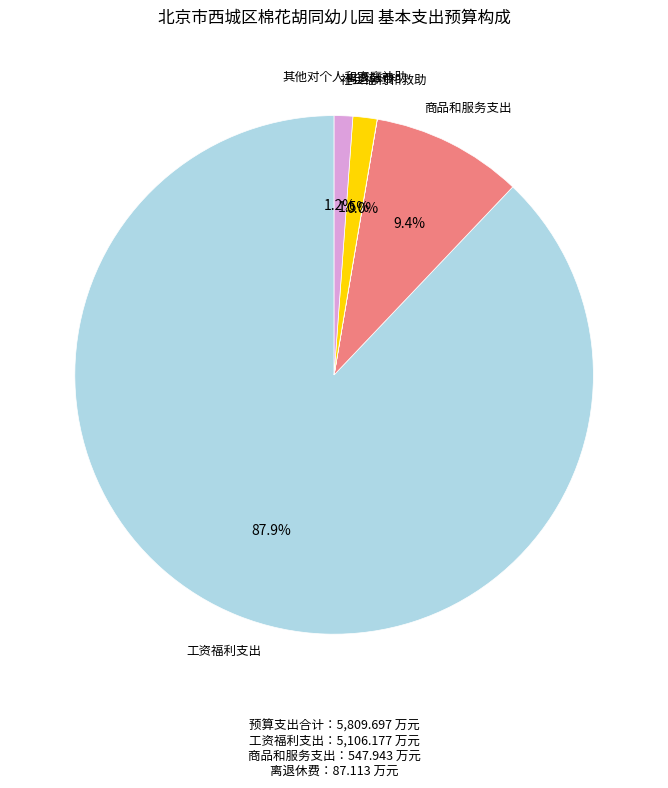

Is there any slice that represents more than half of the pie?

Yes